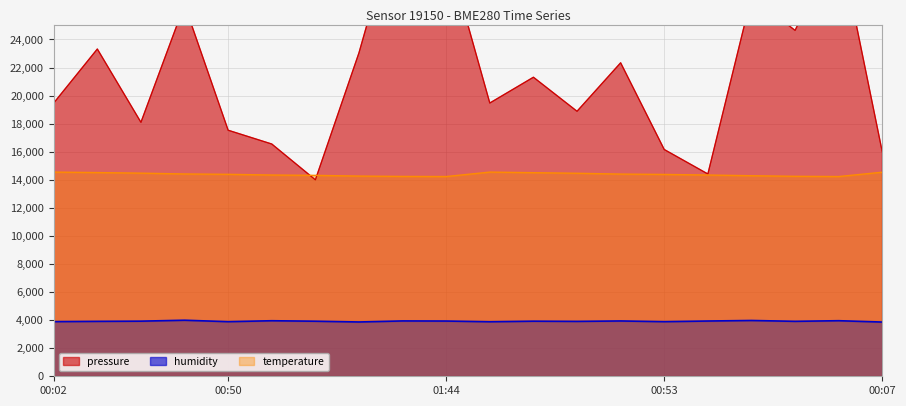

What is the label of the 7th point from the right?

00:41